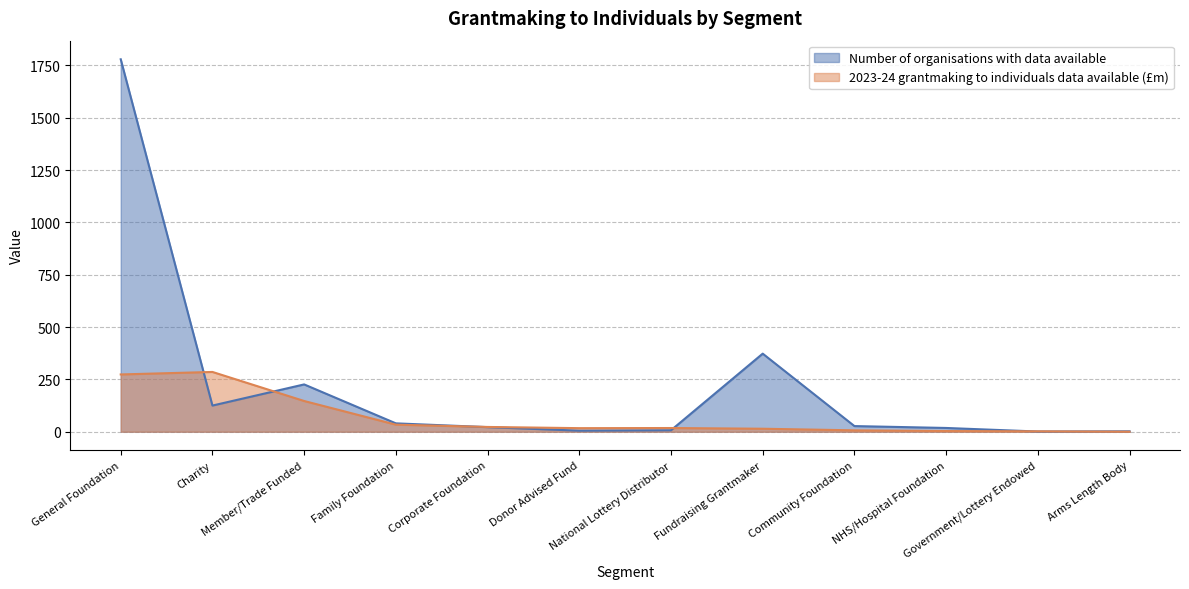

What is the value of the Number of organisations with data available point at the 1st from the left?

1779.0